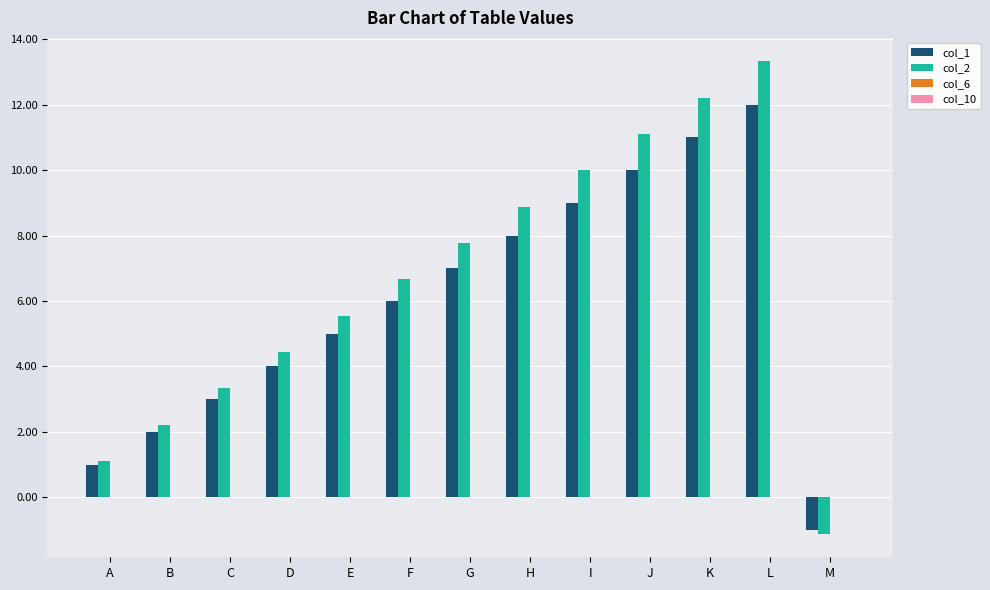

What is the difference between the highest and lowest values at K?

1.2